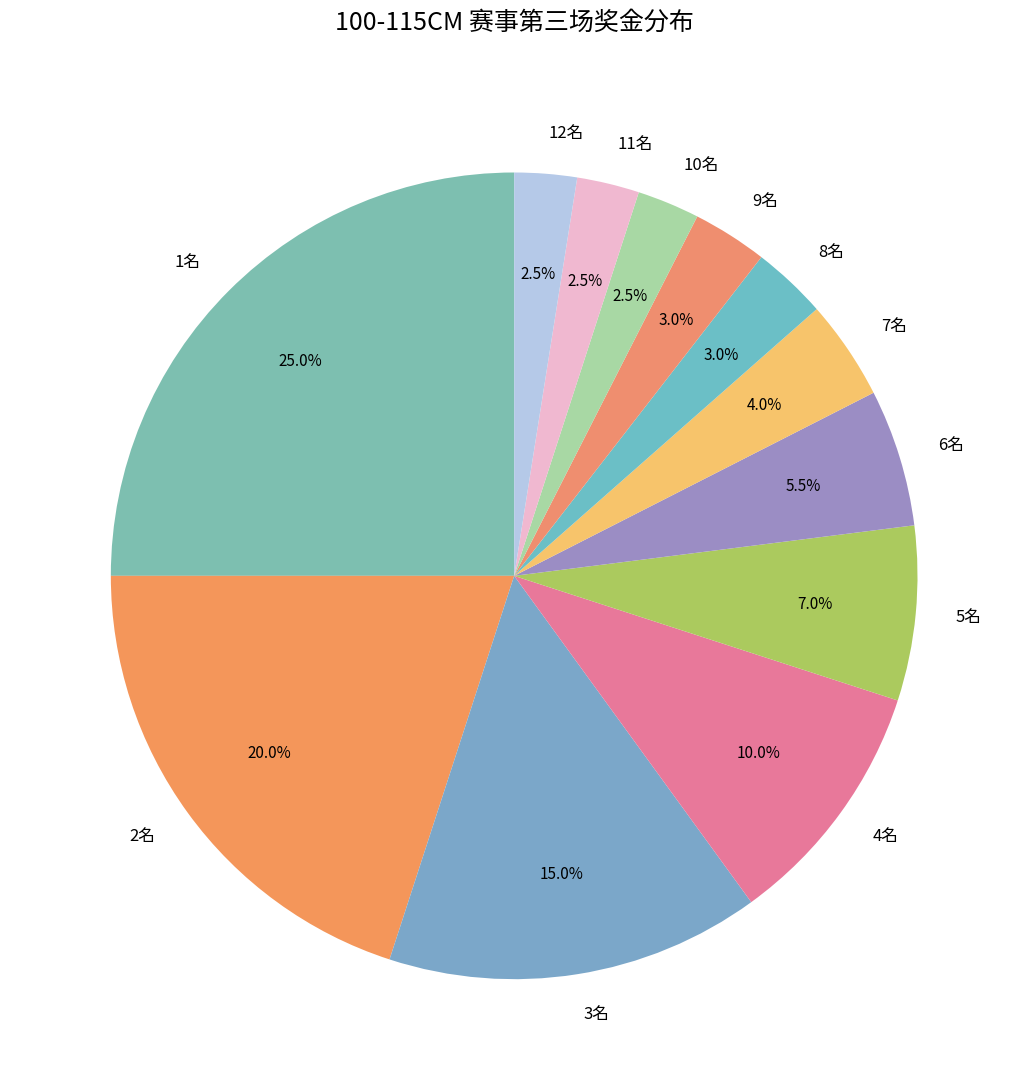

Does any single category account for the majority?

No